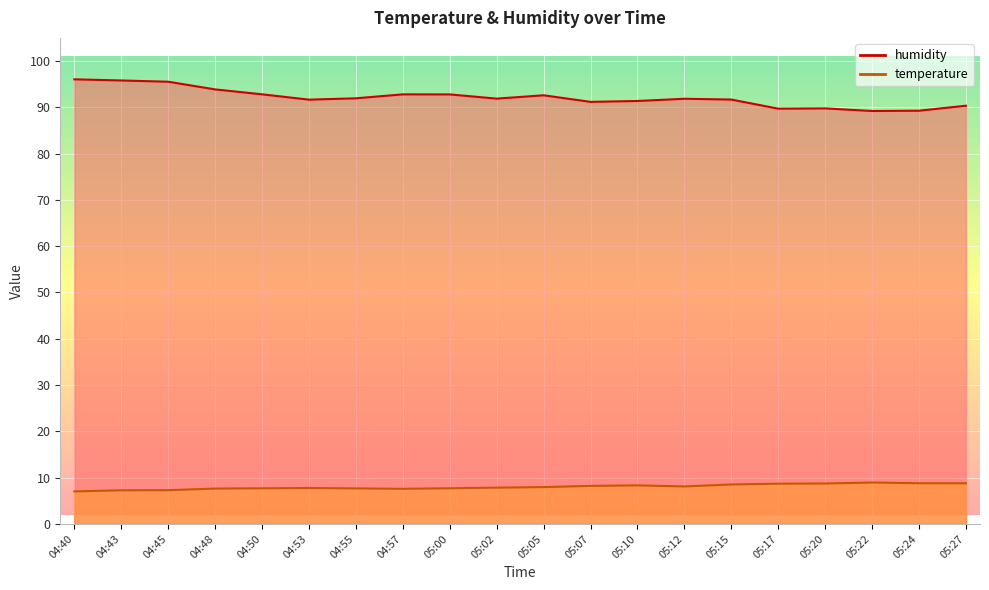

What is the minimum value for humidity?

89.2